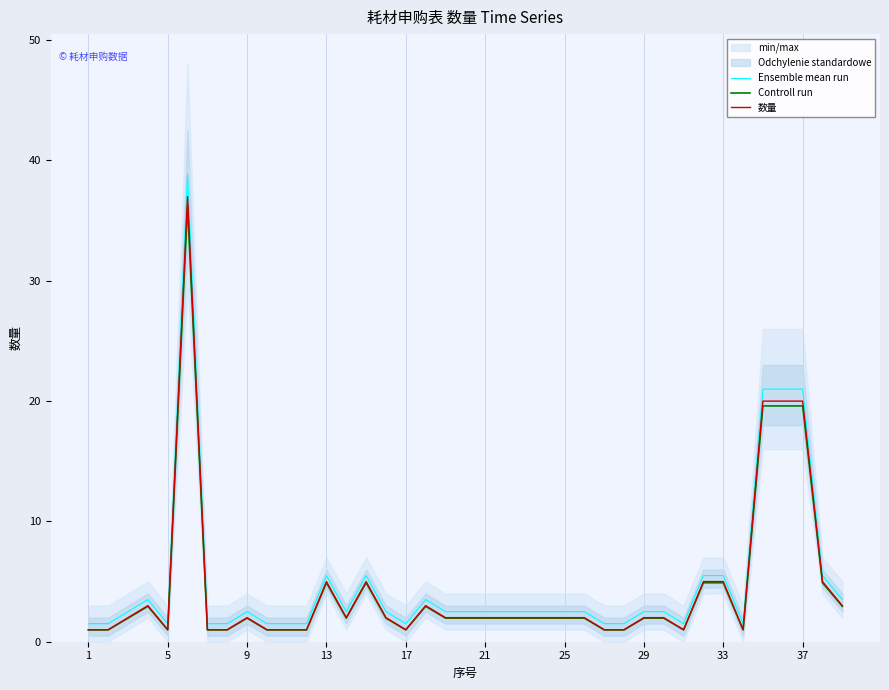

What is the maximum value for Ensemble mean run?

38.9